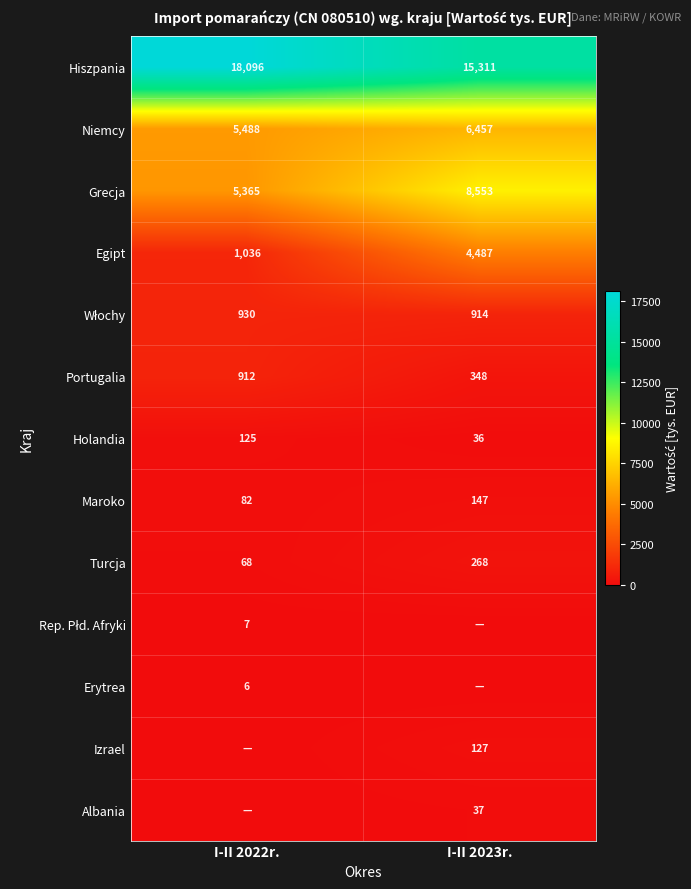

What value does the Portugalia series have at I-II 2022r., to the nearest 100?

900